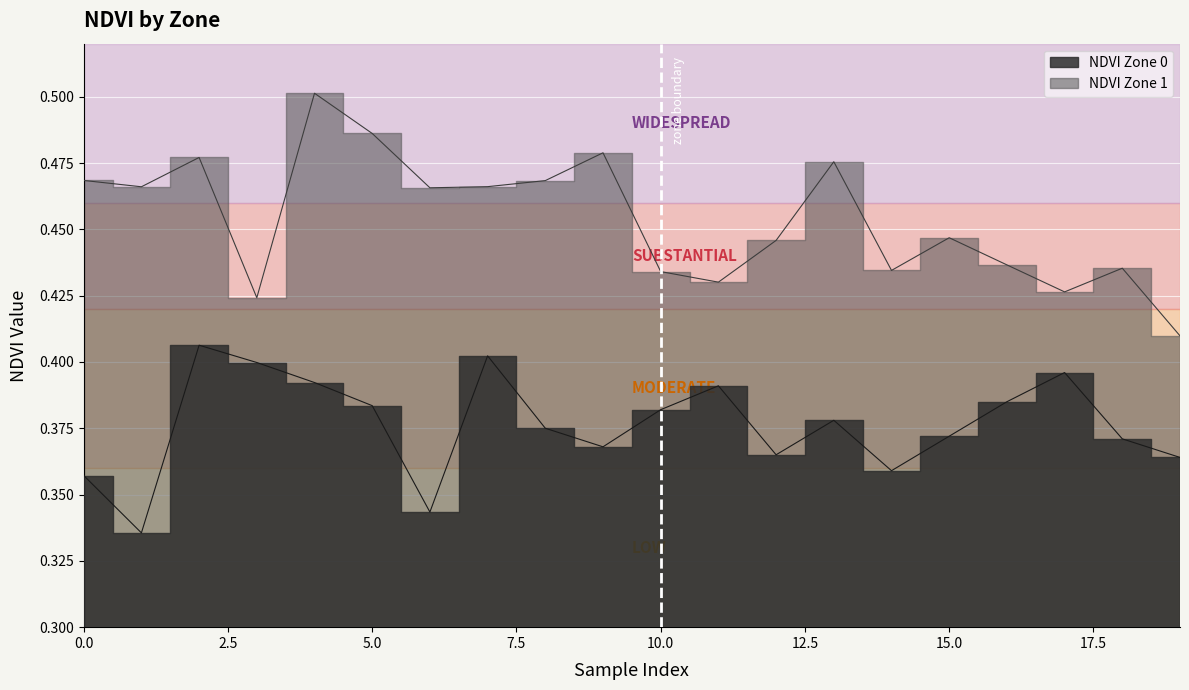

In NDVI Zone 1, how many points are lower than both neighbors (excluding endpoints)?

6